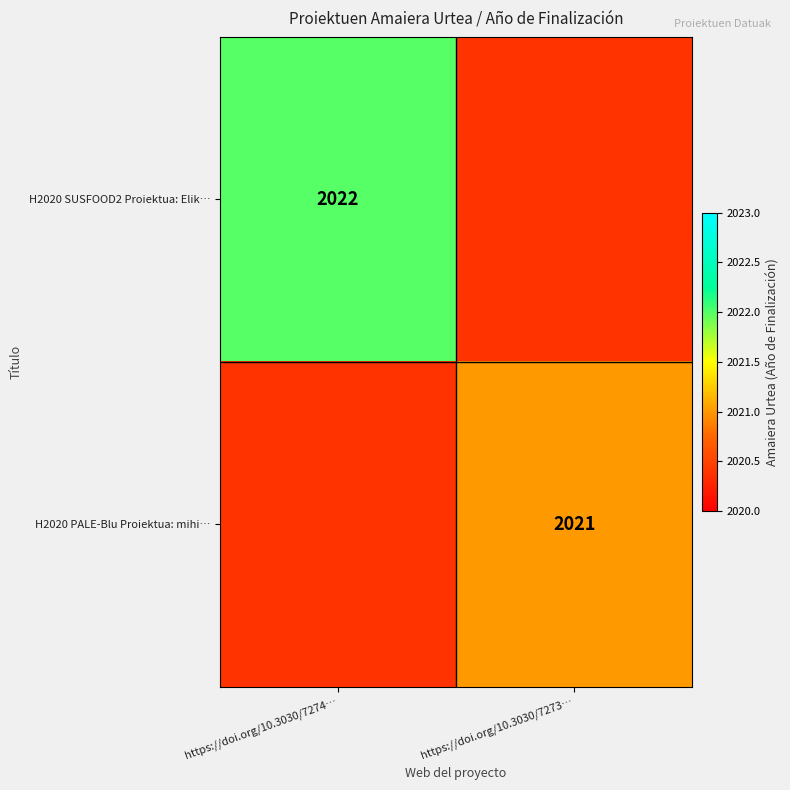

At how many categories does at least one series exceed 927?

2